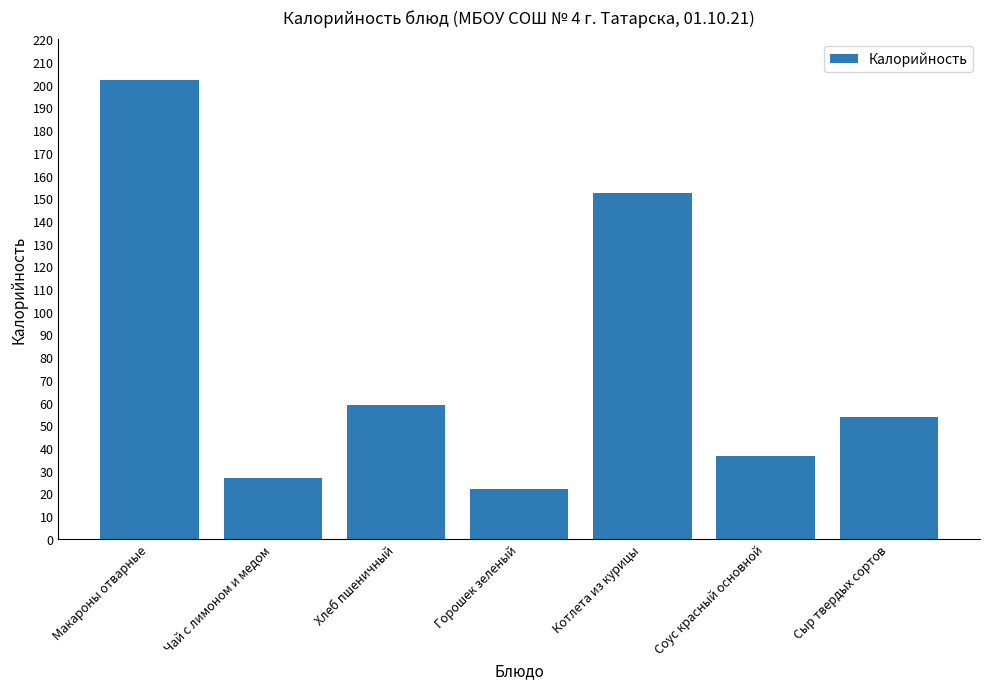

Rank the categories by value from highest to lowest.

Макароны отварные, Котлета из курицы, Хлеб пшеничный, Сыр твердых сортов, Соус красный основной, Чай с лимоном и медом, Горошек зеленый